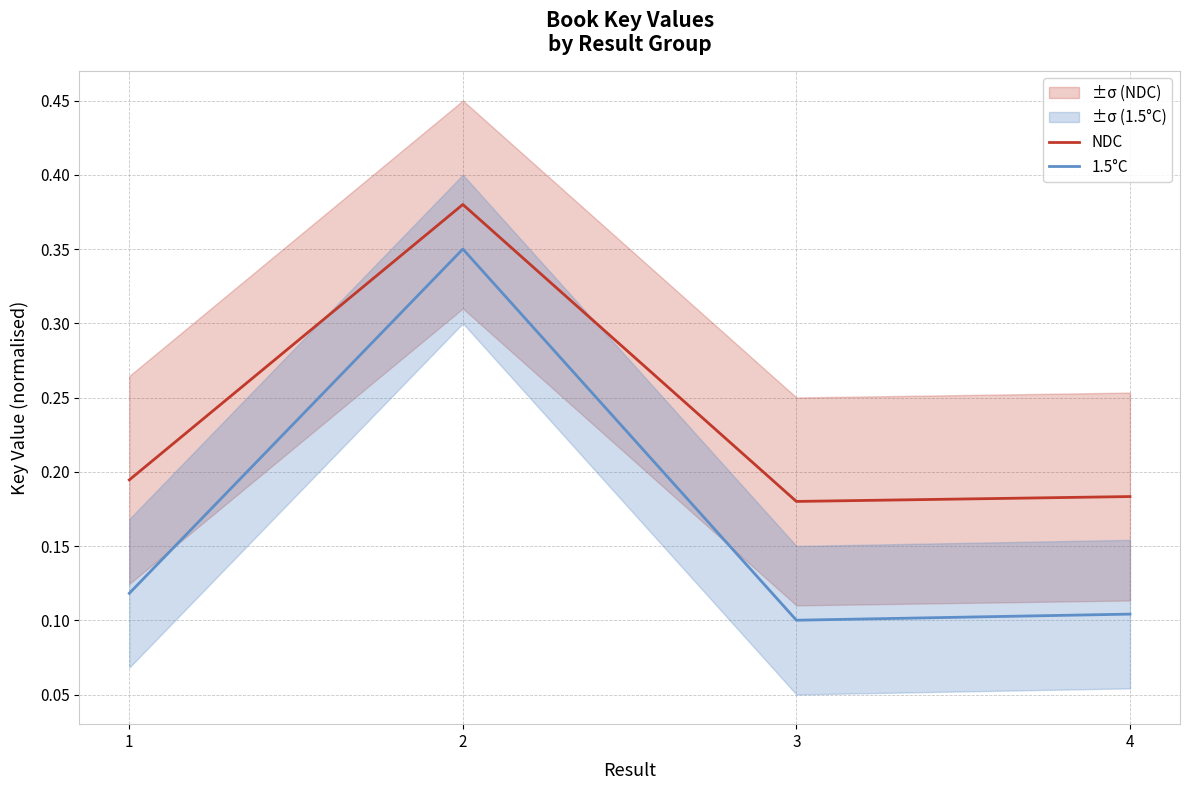

Which category has the highest value in the 1.5°C series?

2